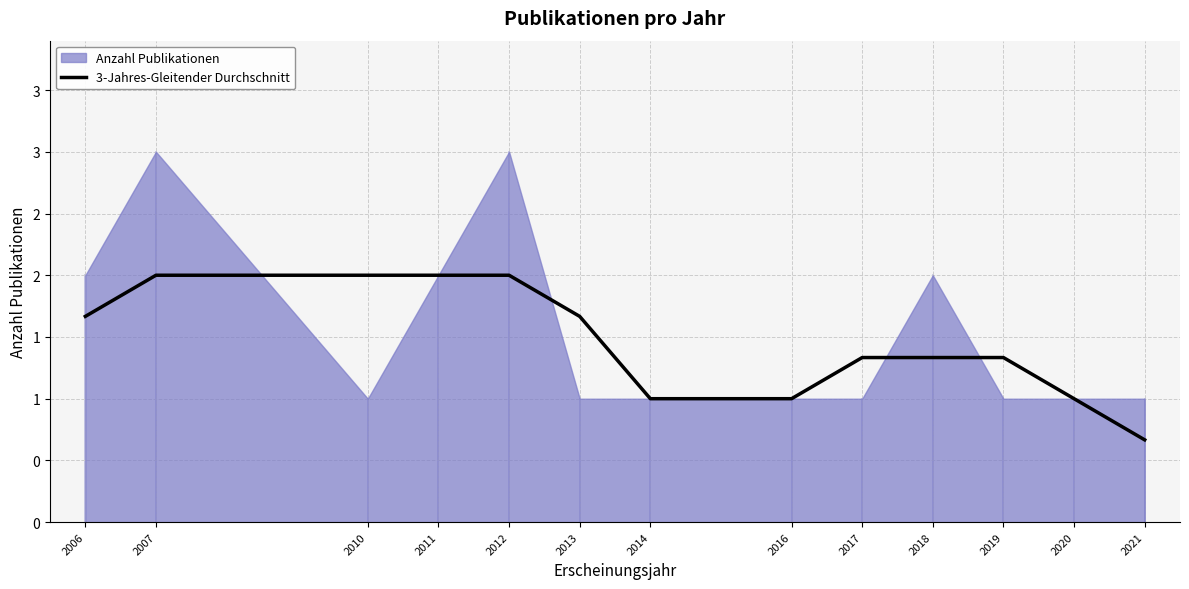

Is it true that the value at 2017 is 1.3?

True